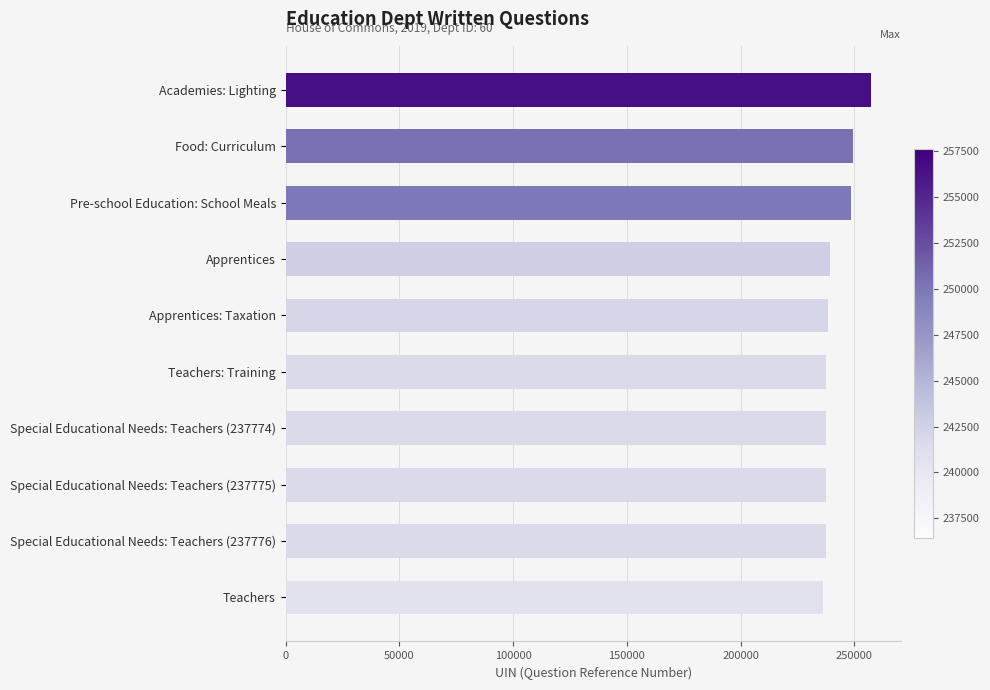

What is the smallest value displayed?

236437